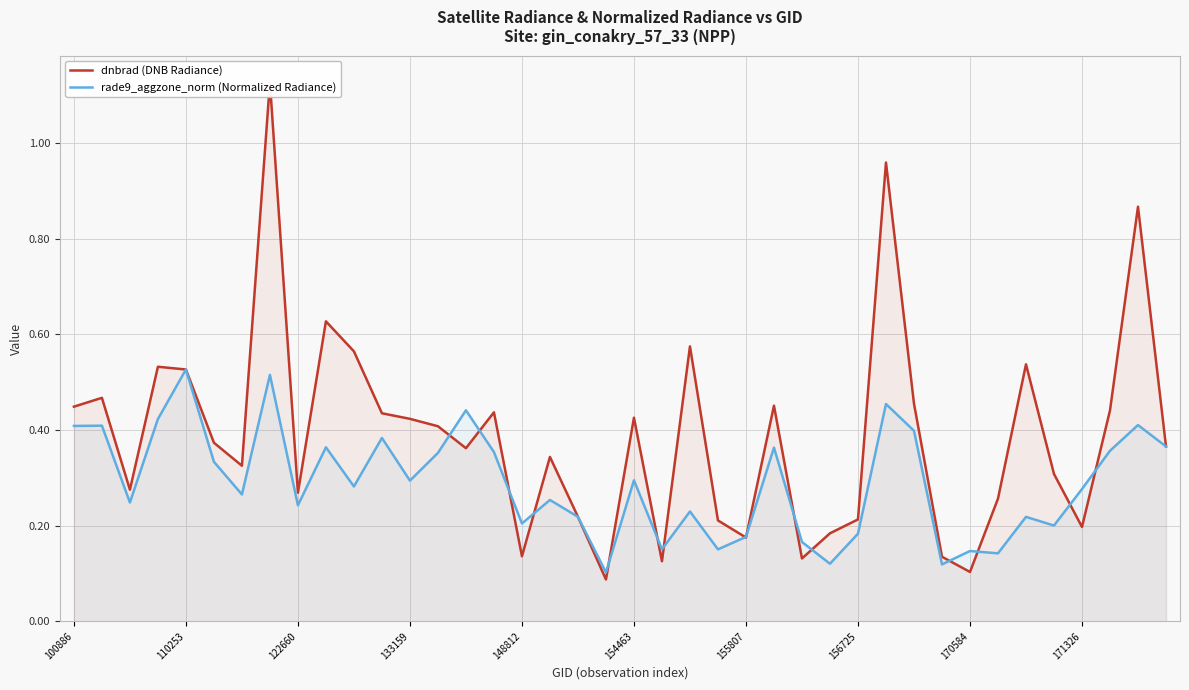

Reading left to right, list all the values displayed in this chart.

dnbrad (DNB Radiance): 0.4	0.5	0.3	0.5	0.5	0.4	0.3	1.1	0.3	0.6	0.6	0.4	0.4	0.4	0.4	0.4	0.1	0.3	0.2	0.1	0.4	0.1	0.6	0.2	0.2	0.5	0.1	0.2	0.2	1.0	0.5	0.1	0.1	0.3	0.5	0.3	0.2	0.4	0.9	0.4
rade9_aggzone_norm (Normalized Radiance): 0.4	0.4	0.2	0.4	0.5	0.3	0.3	0.5	0.2	0.4	0.3	0.4	0.3	0.4	0.4	0.4	0.2	0.3	0.2	0.1	0.3	0.2	0.2	0.2	0.2	0.4	0.2	0.1	0.2	0.5	0.4	0.1	0.1	0.1	0.2	0.2	0.3	0.4	0.4	0.4